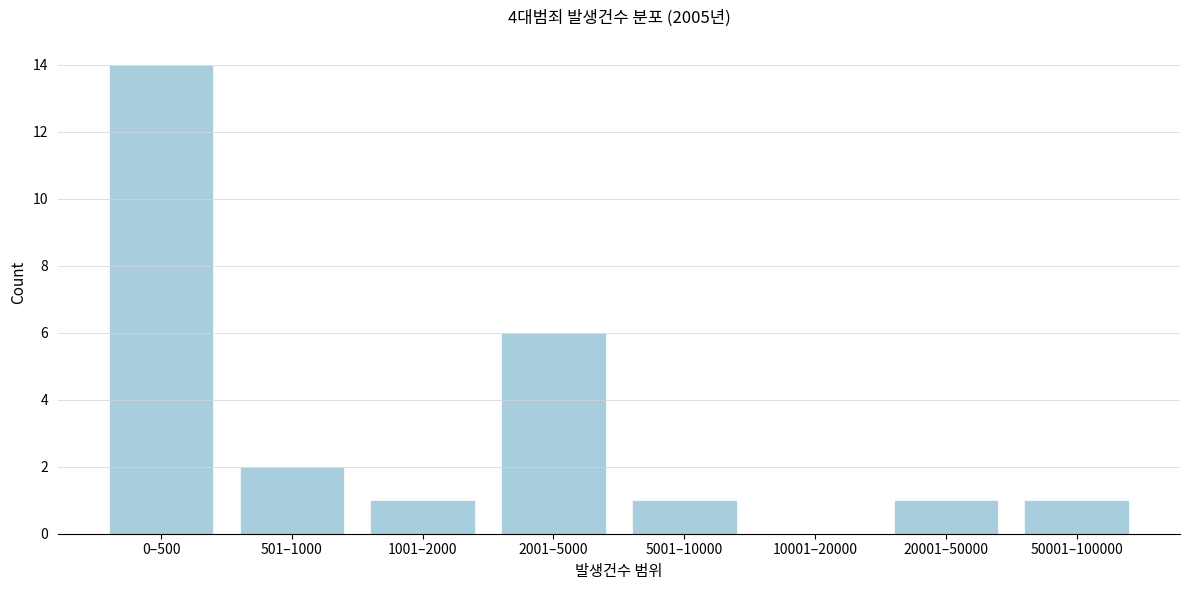

Reading left to right, list all the values displayed in this chart.

0–500=14	501–1000=2	1001–2000=1	2001–5000=6	5001–10000=1	10001–20000=0	20001–50000=1	50001–100000=1